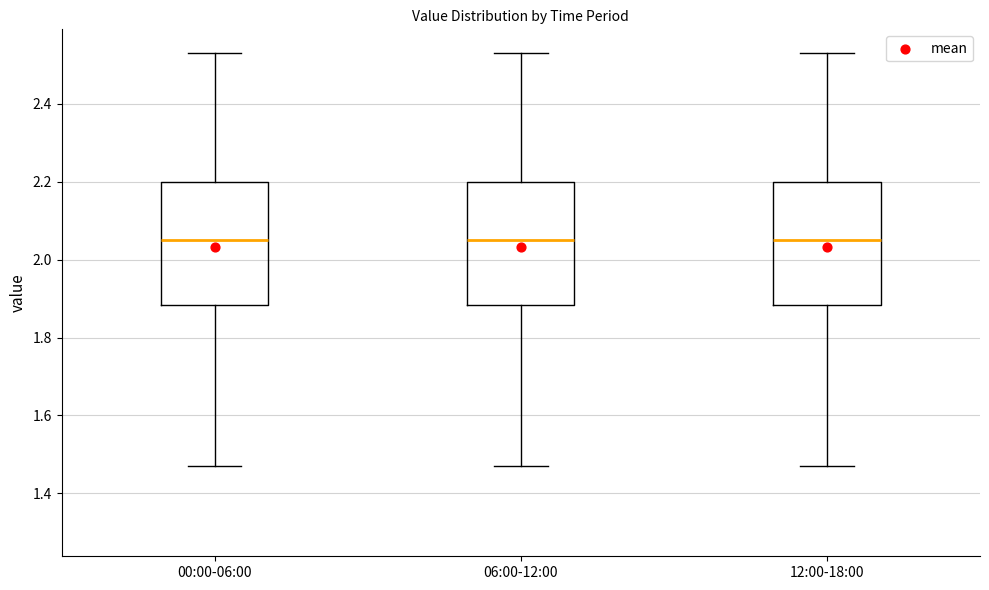

Reading left to right, transcribe this box plot: for each box, give where its median line is, the range the box spans, and where its two whiskers end, as read against the y-axis. The values are not printed on the chart, so give them approximately, as read against the axis.

00:00-06:00: median 2.06, box 1.88 to 2.20, whiskers 1.48 to 2.54
06:00-12:00: median 2.06, box 1.88 to 2.20, whiskers 1.48 to 2.54
12:00-18:00: median 2.06, box 1.88 to 2.20, whiskers 1.48 to 2.54